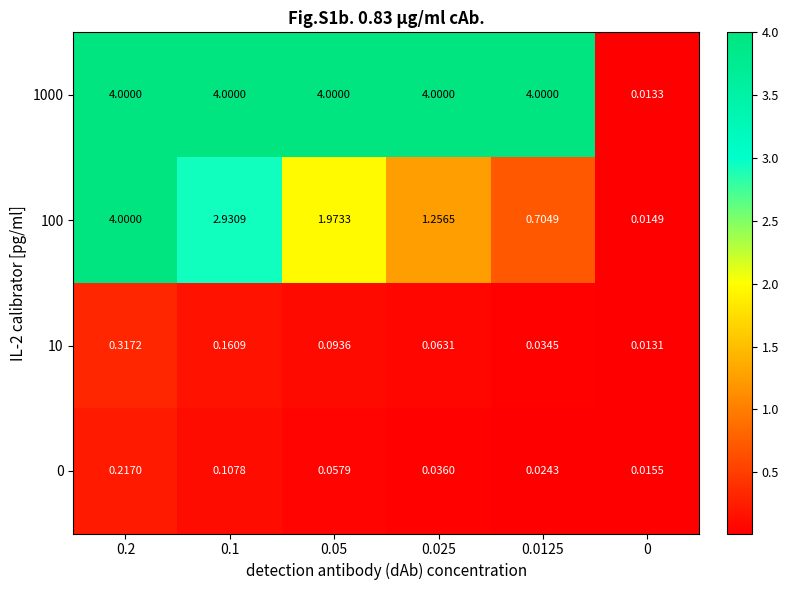

Reading right to left, list all the values displayed in this chart.

1000: 0=0.0	0.0125=4.0	0.025=4.0	0.05=4.0	0.1=4.0	0.2=4.0
100: 0=0.0	0.0125=0.7	0.025=1.3	0.05=2.0	0.1=2.9	0.2=4.0
10: 0=0.0	0.0125=0.0	0.025=0.1	0.05=0.1	0.1=0.2	0.2=0.3
0: 0=0.0	0.0125=0.0	0.025=0.0	0.05=0.1	0.1=0.1	0.2=0.2